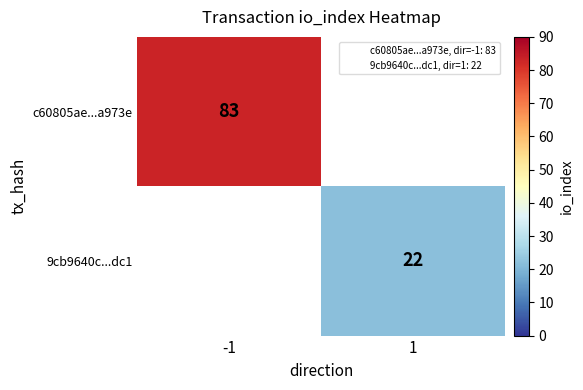

Which category has the highest value across all series?

-1